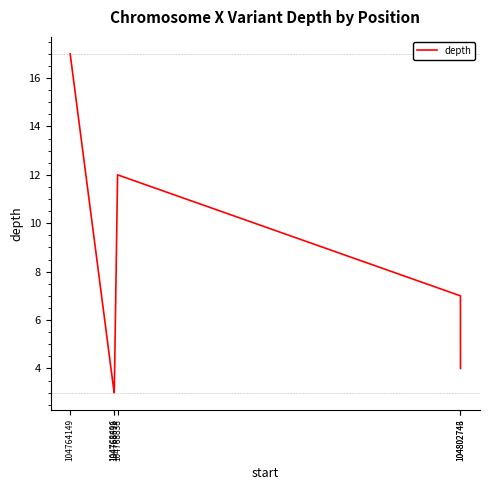

True or false: the data has more than 0 interior local peaks.

True